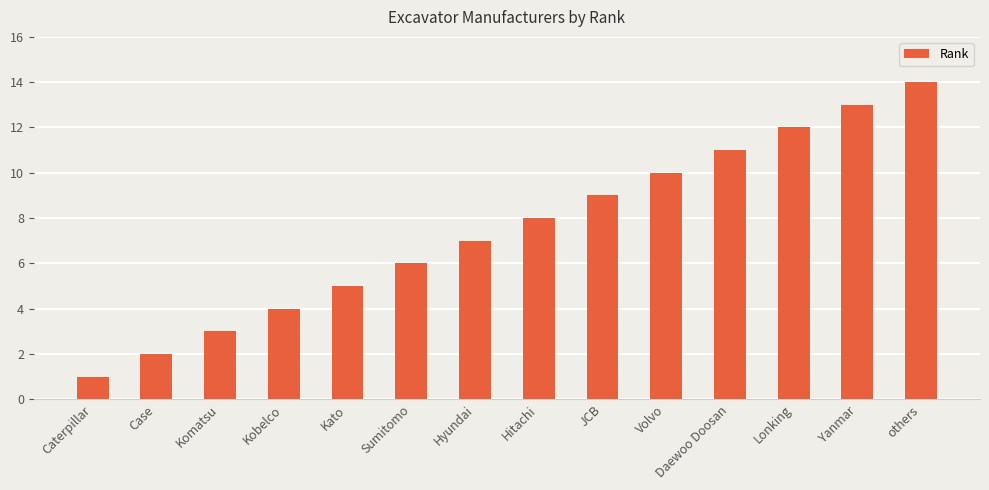

What is the difference between the second highest and minimum values?

12